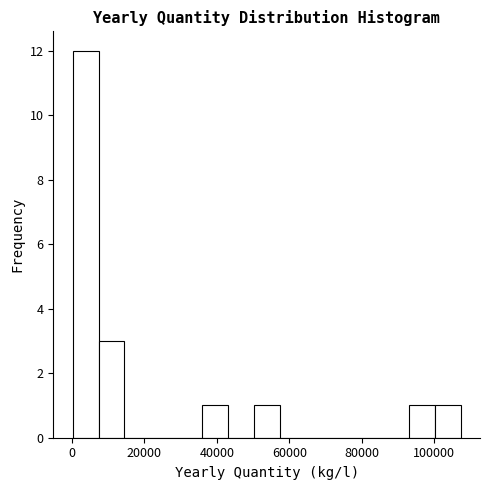

Read against the x-axis, roughly where is the centre of the tallest bar?

4000